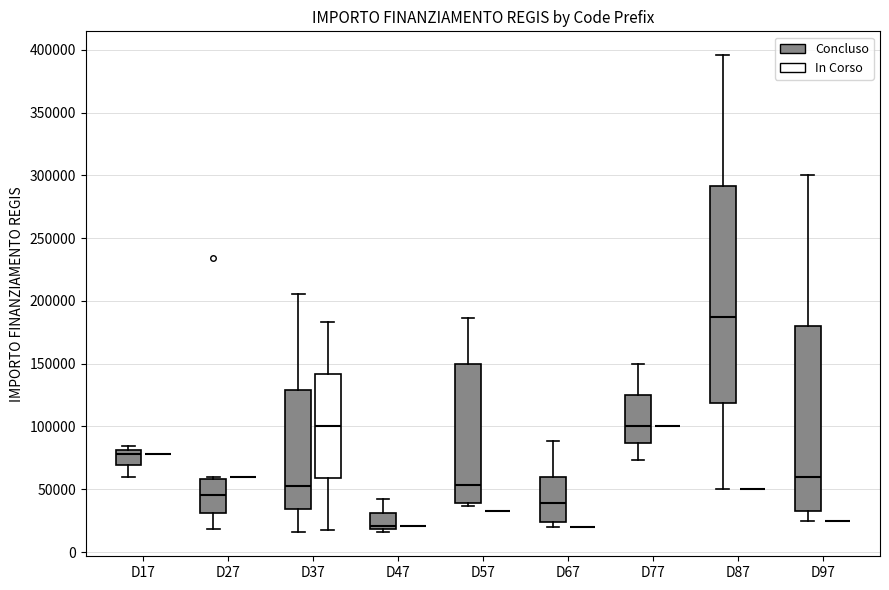

Comparing the boxes themselves (not the whiskers), which one is the tallest?

D87 (Concluso)